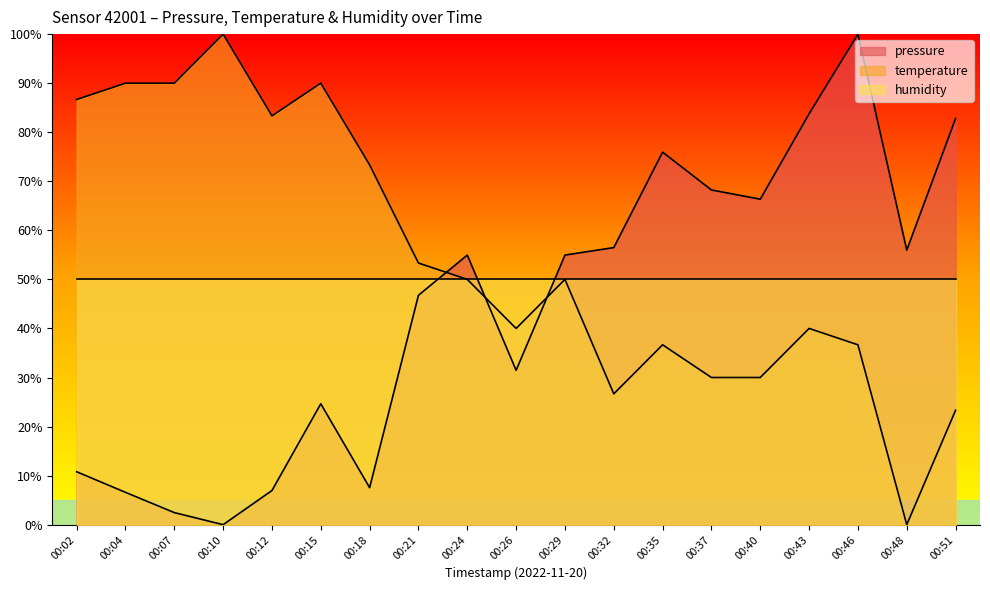

List the series in order of their overall mean, lowest first.

pressure, humidity, temperature